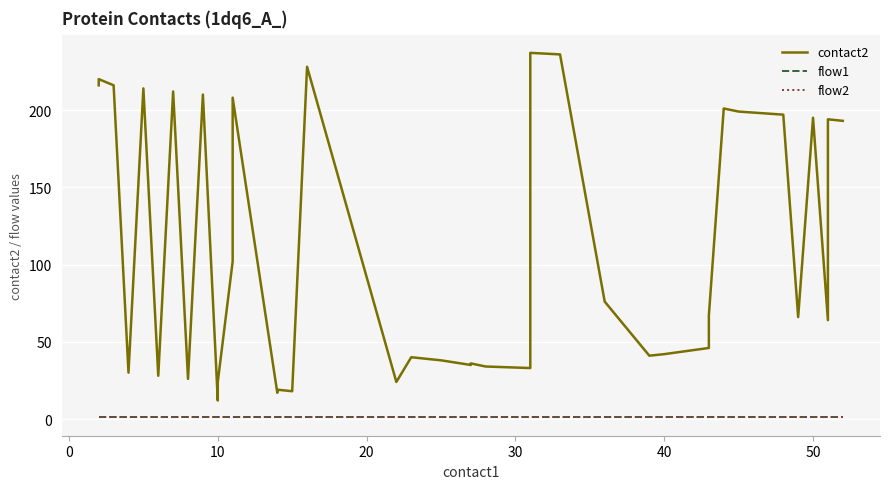

The value of contact2 at 8 is 26. True or false?

True